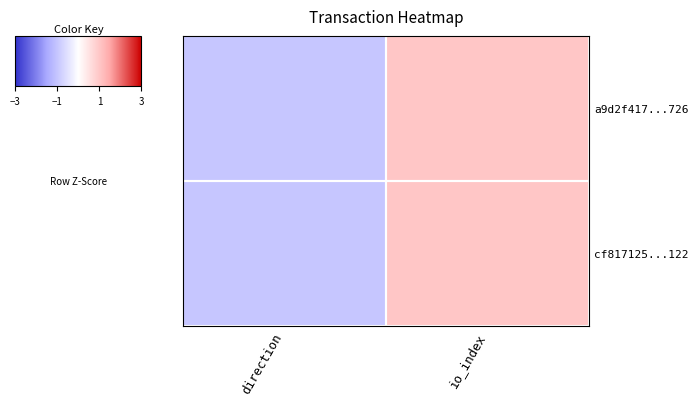

Reading left to right, list all the values displayed in this chart.

a9d2f417...726: direction=-1	io_index=1
cf817125...122: direction=-1	io_index=1